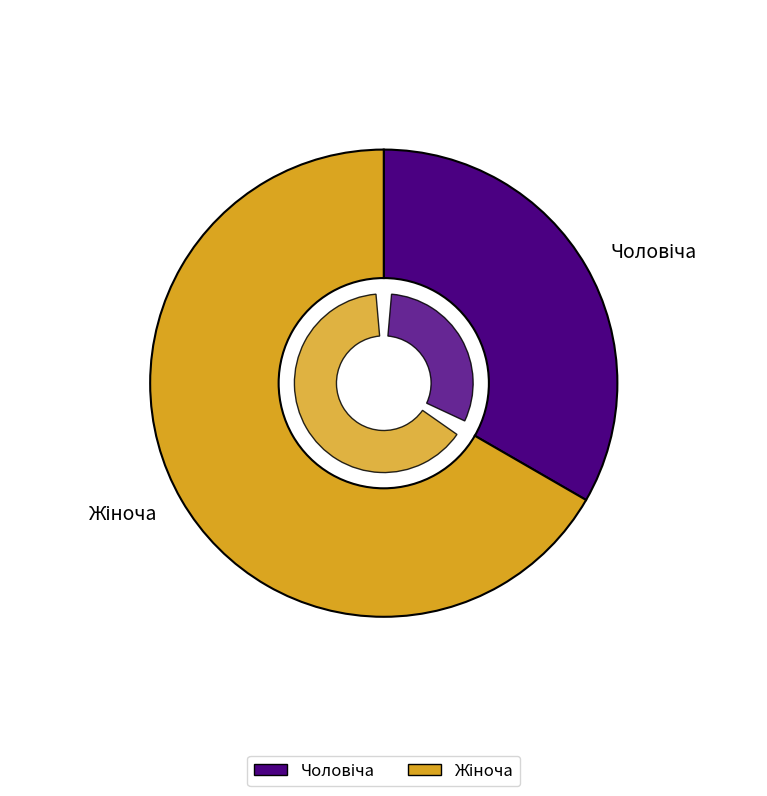

Rank the categories by value from lowest to highest.

Чоловіча, Жіноча